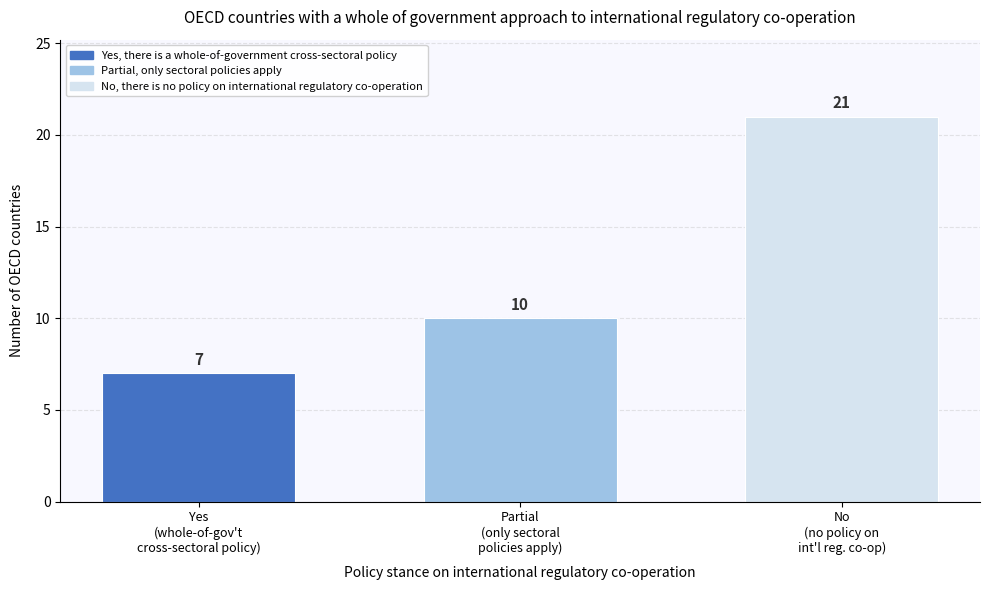

Reading left to right, what are all the values shown in this chart?

7	10	21